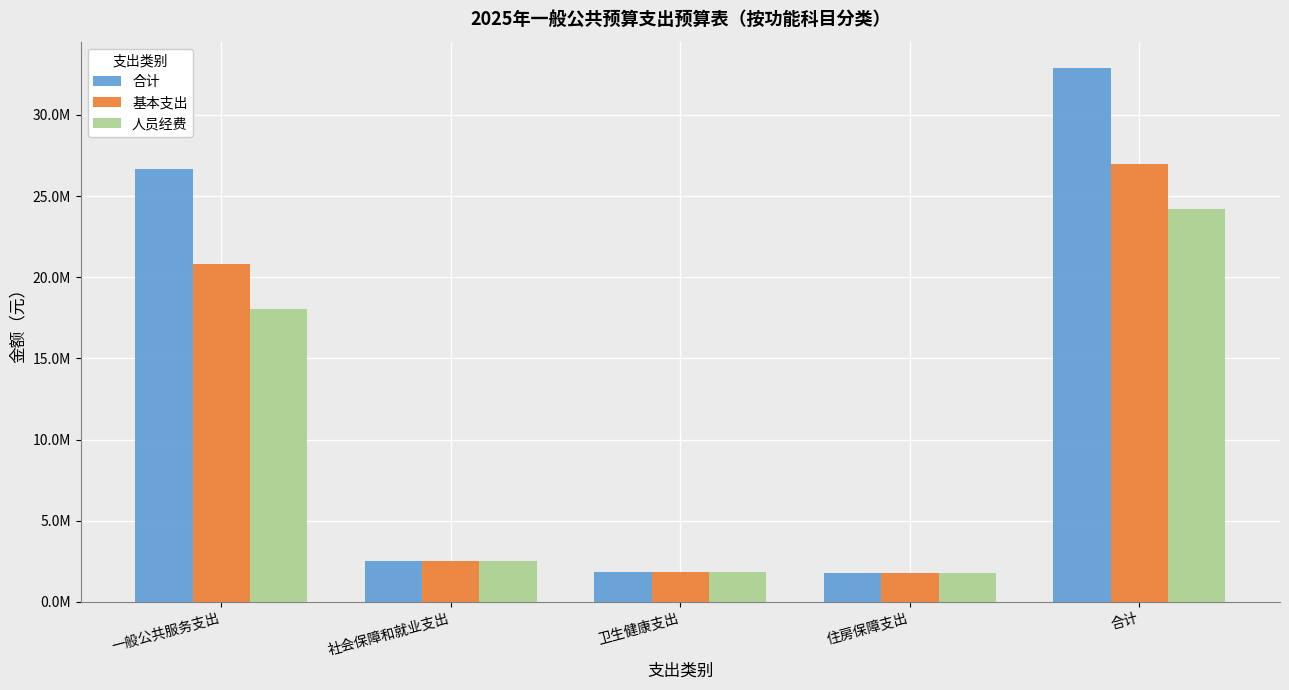

Are the bars horizontal?

No